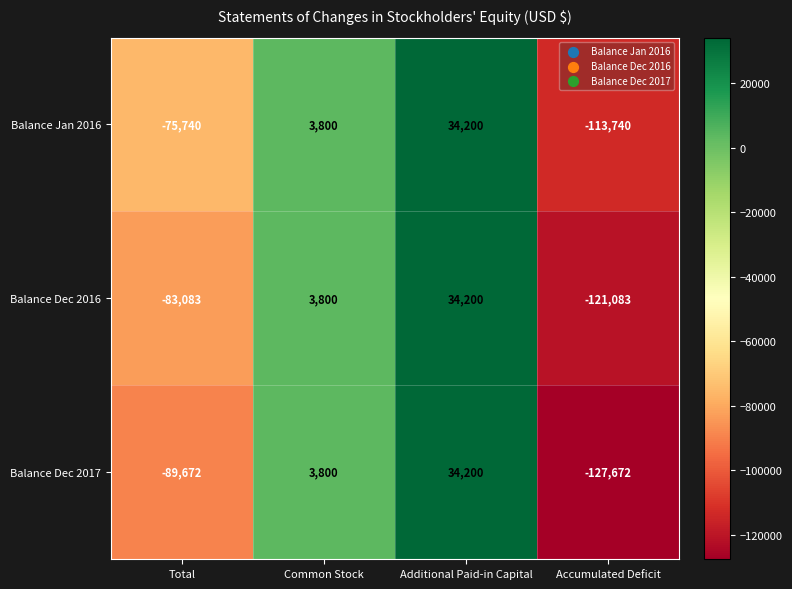

What is the minimum value shown in the chart?

-127672